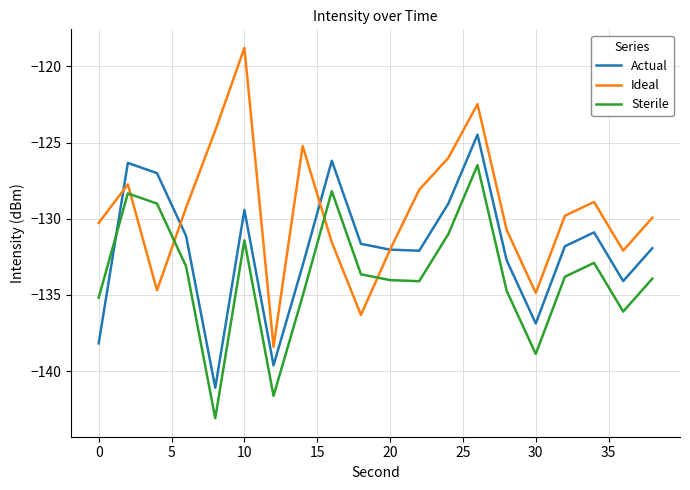

What is the difference between the maximum and second lowest values in the Actual series?

15.1